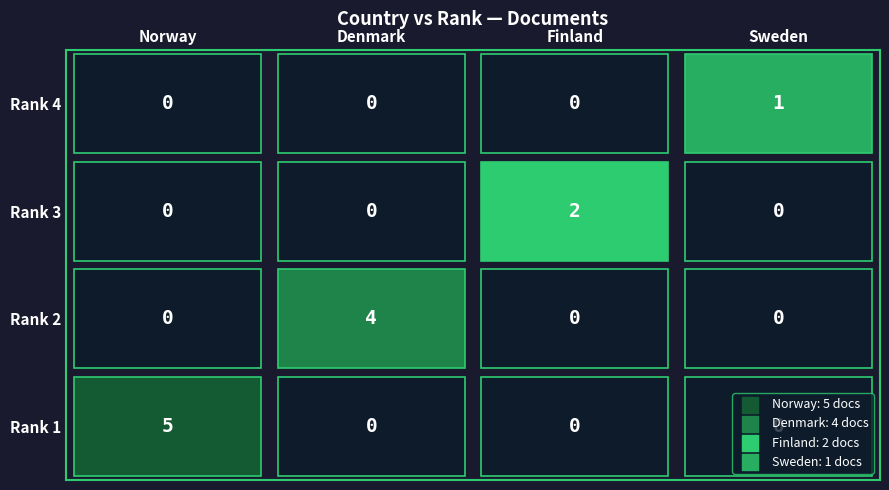

Rank the series by their maximum value, from lowest to highest.

Sweden, Finland, Denmark, Norway